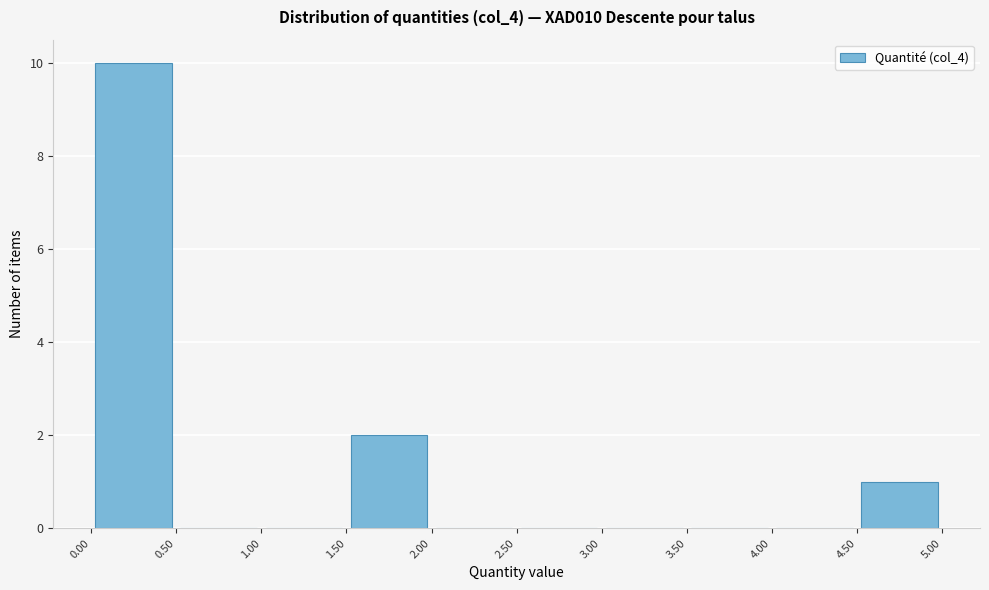

Reading left to right, list every bar in this chart as the range it spans on the x-axis followed by its height. The values are not printed on the chart, so give them approximately, as read against the axis.

0.00 to 0.50: 10
0.50 to 1.00: 0
1.00 to 1.50: 0
1.50 to 2.00: 2
2.00 to 2.50: 0
2.50 to 3.00: 0
3.00 to 3.50: 0
3.50 to 4.00: 0
4.00 to 4.50: 0
4.50 to 5.00: 1